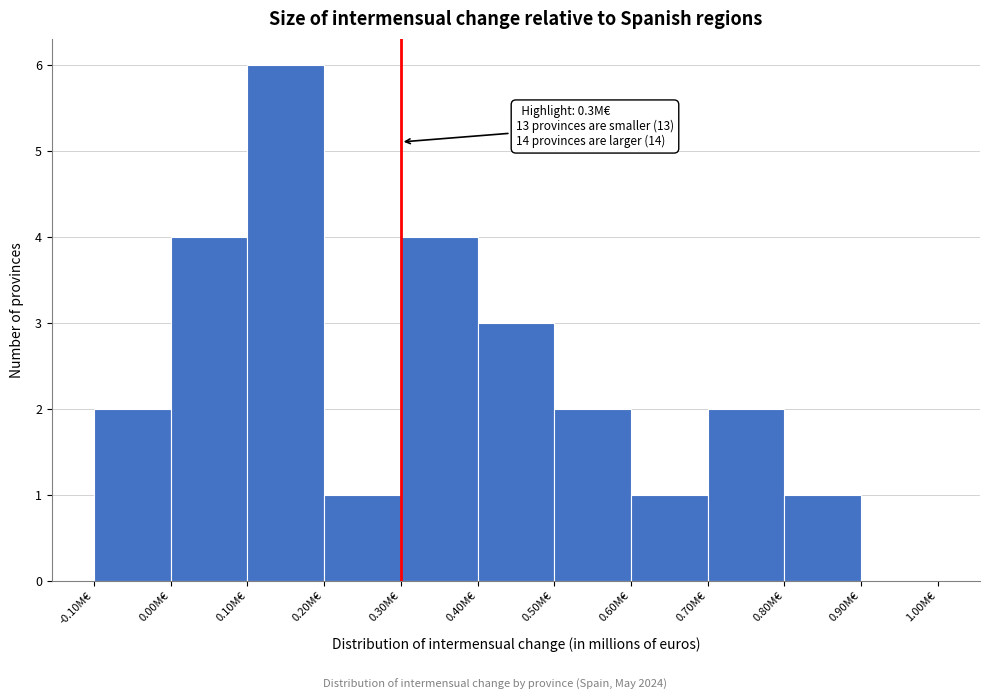

Over which range of the x-axis is the bar tallest?

0.1 to 0.2